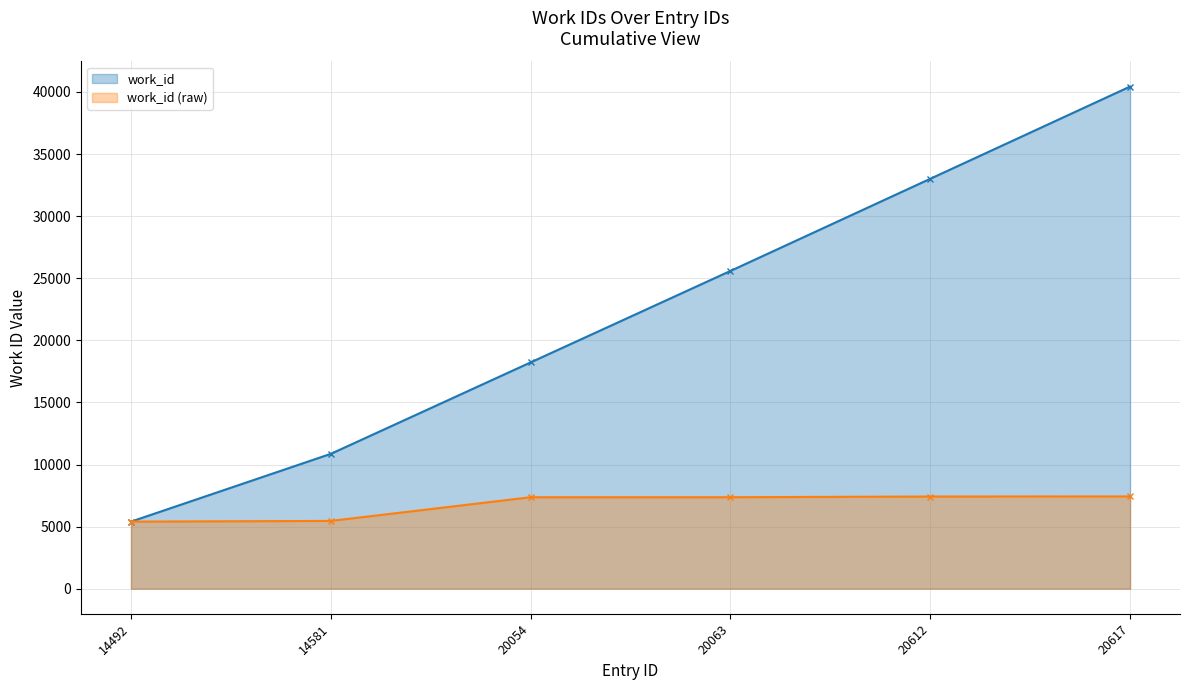

What value does the data have at 20054, to the nearest 10?

7360